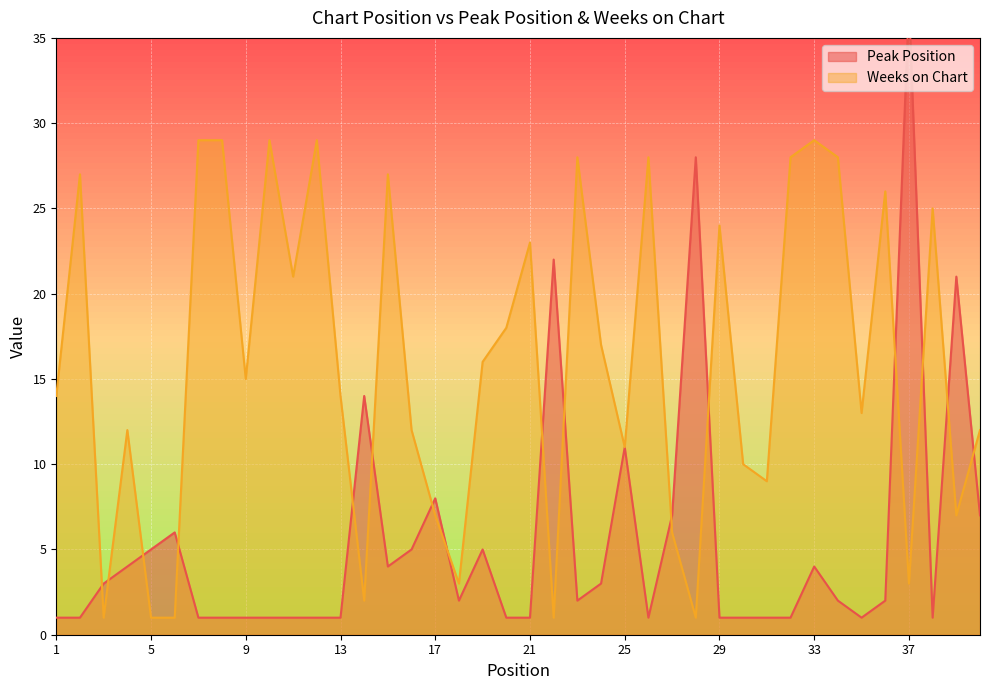

What is the value of the Peak Position point at the 29th from the left?

1